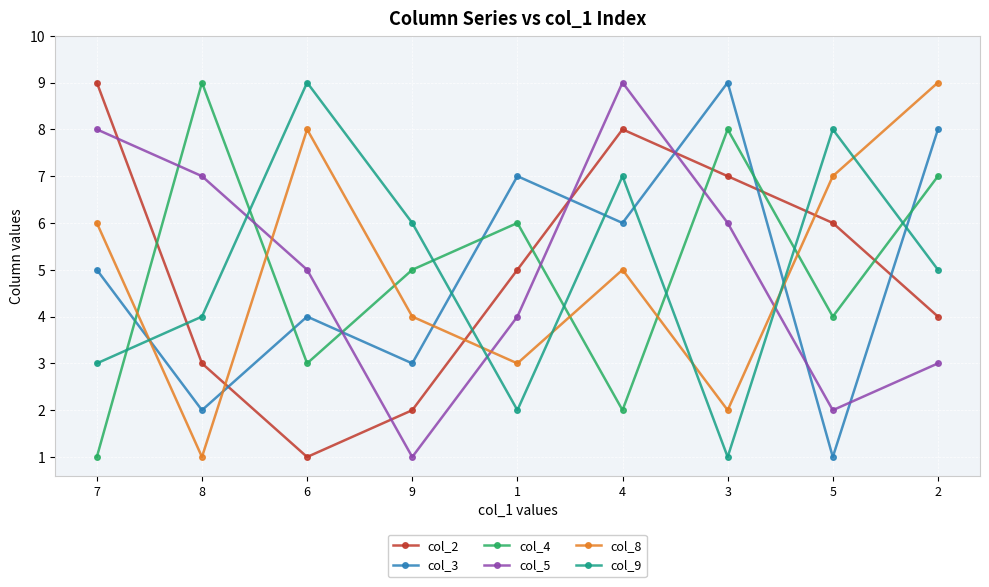

Count the number of categories in the chart.

9